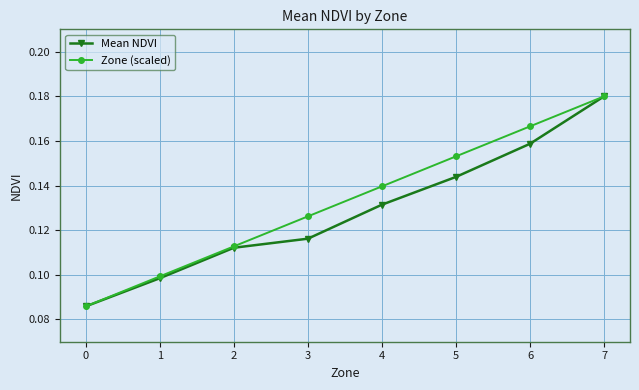

True or false: Zone (scaled) has more than 0 interior local peaks.

False